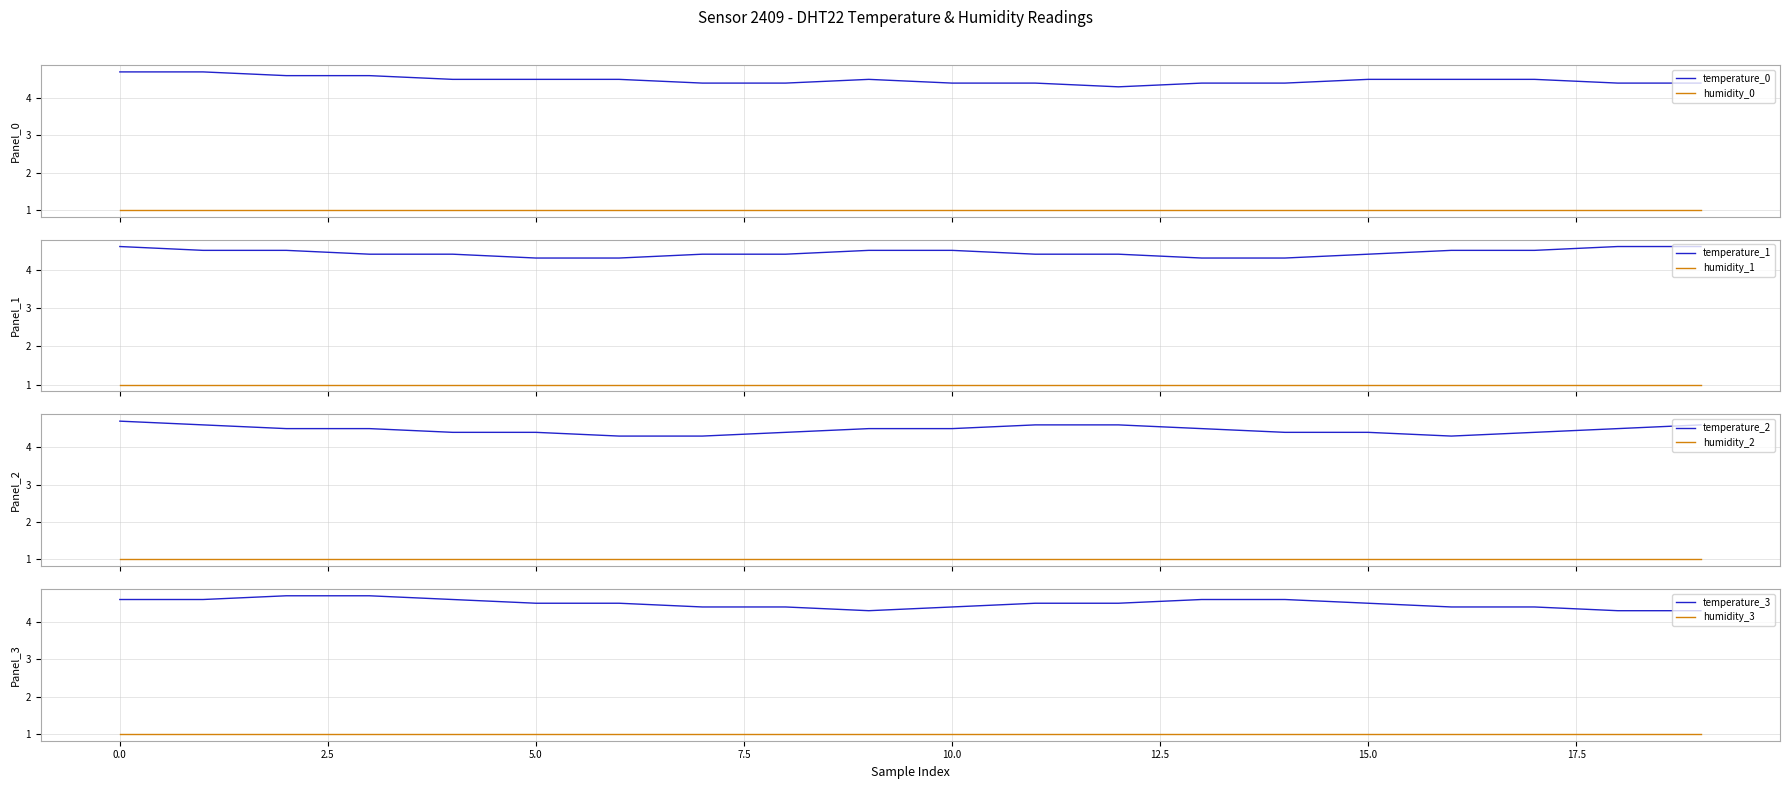

True or false: humidity_0 and temperature_0 cross at least once.

False